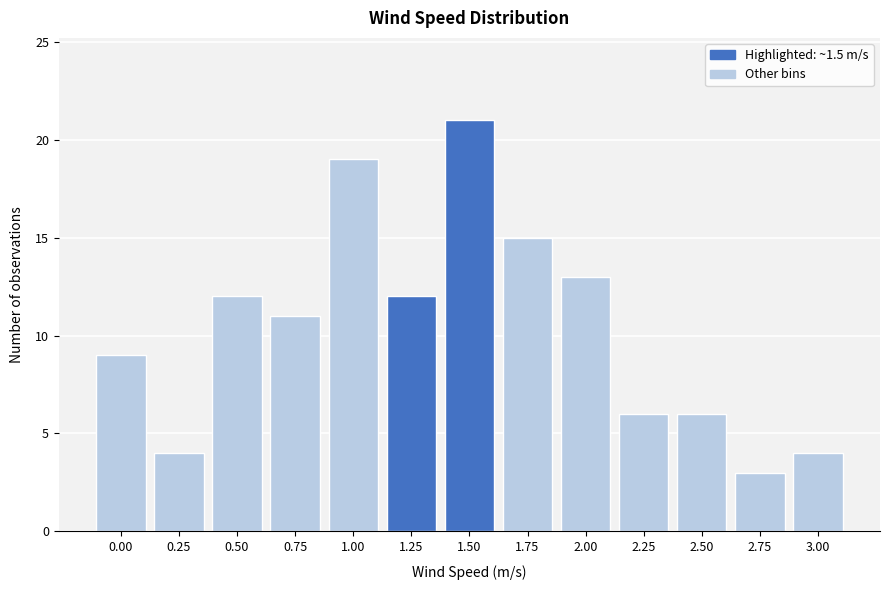

Reading right to left, transcribe all the data shown in this chart.

3.00=4	2.75=3	2.50=6	2.25=6	2.00=13	1.75=15	1.50=21	1.25=12	1.00=19	0.75=11	0.50=12	0.25=4	0.00=9